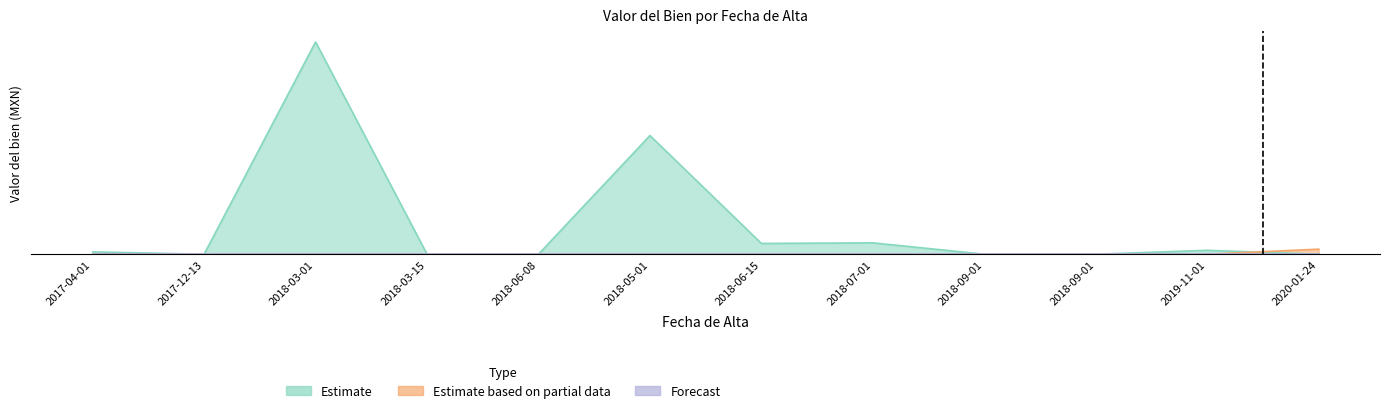

Reading left to right, transcribe all the data shown in this chart.

Estimate: 2017-04-01=0.0	2017-12-13=0.0	2018-03-01=1.0	2018-03-15=0.0	2018-06-08=0.0	2018-05-01=0.6	2018-06-15=0.1	2018-07-01=0.1	2018-09-01=0.0	2018-09-01=0.0	2019-11-01=0.0	2020-01-24=0.0
Estimate based on partial data: 2017-04-01=0.0	2017-12-13=0.0	2018-03-01=0.0	2018-03-15=0.0	2018-06-08=0.0	2018-05-01=0.0	2018-06-15=0.0	2018-07-01=0.0	2018-09-01=0.0	2018-09-01=0.0	2019-11-01=0.0	2020-01-24=0.0